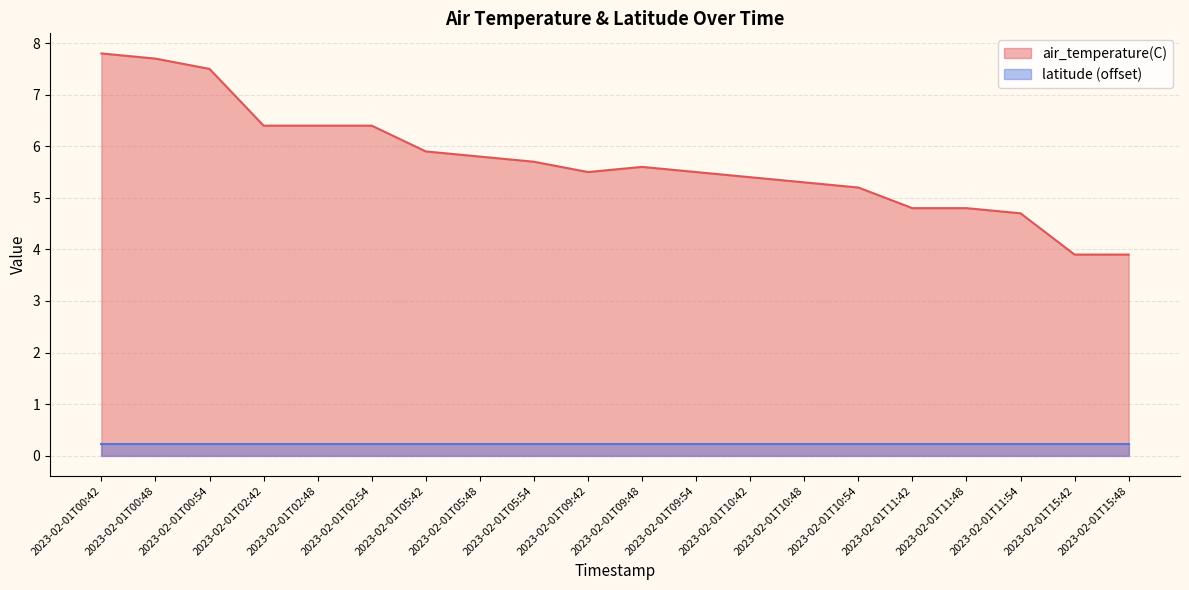

What is the sum of the values at 2023-02-01T09:48 and 2023-02-01T00:42?

13.4